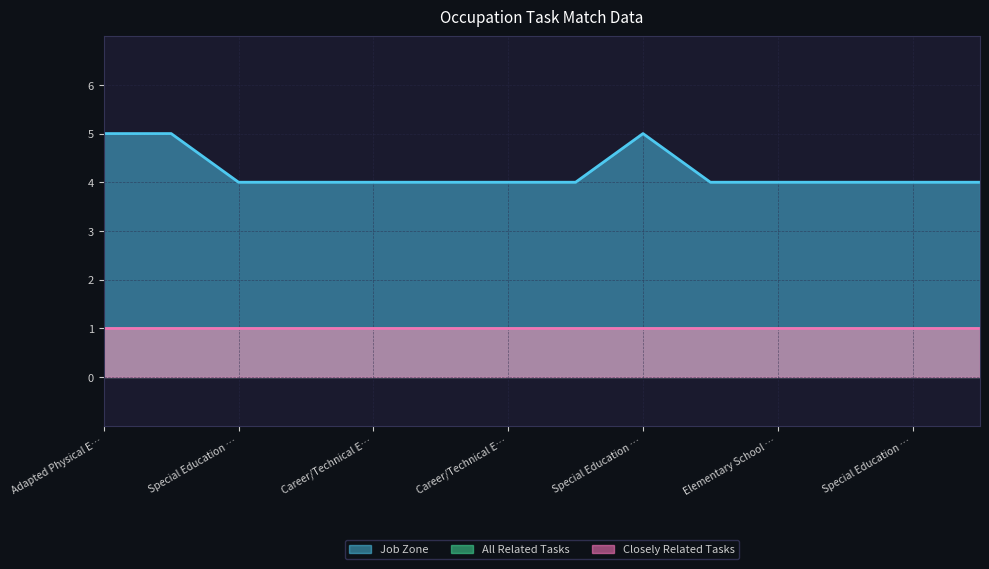

What is the minimum value for Job Zone?

4